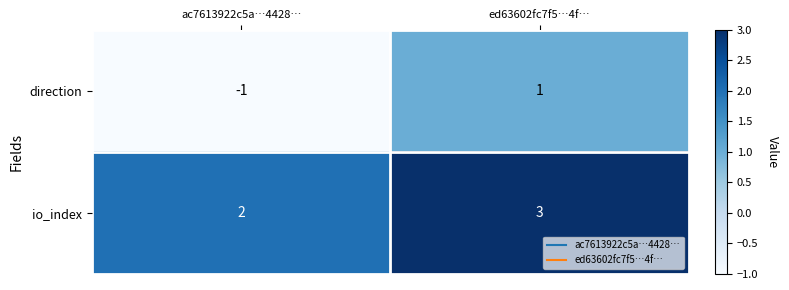

Reading left to right, extract all data points from this chart.

direction: ac7613922c5a…4428…=-1	ed63602fc7f5…4f…=1
io_index: ac7613922c5a…4428…=2	ed63602fc7f5…4f…=3